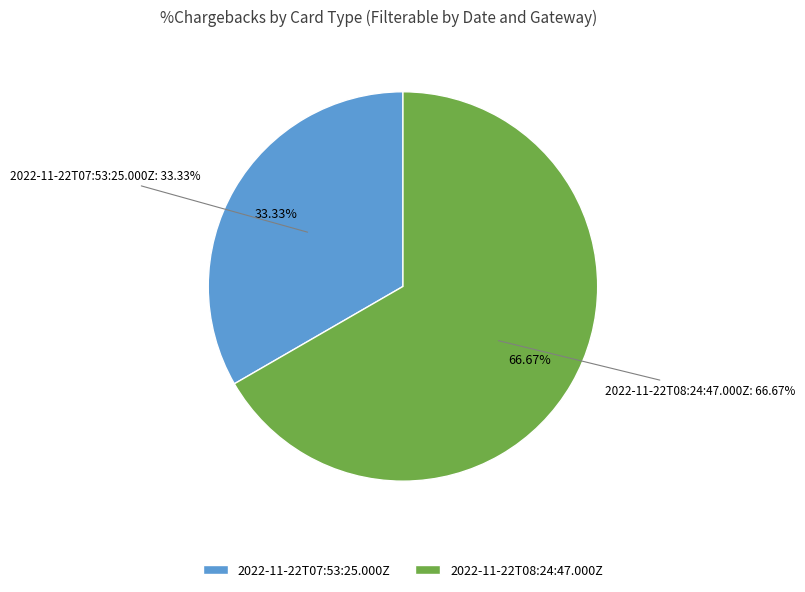

Is it true that 2022-11-22T08:24:47.000Z is 57% of the pie?

False